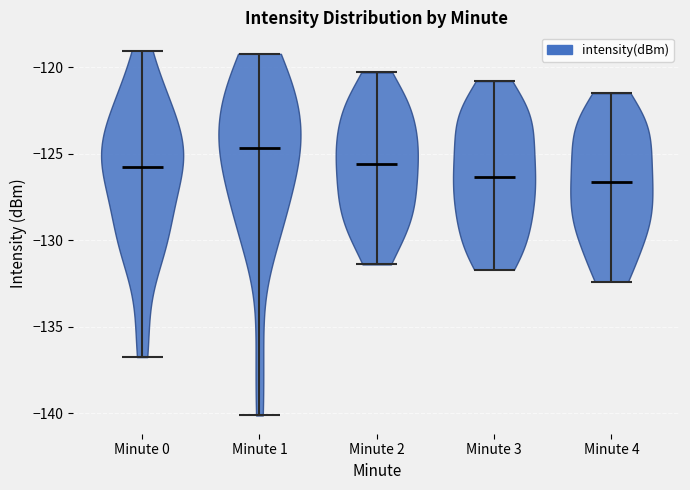

Reading left to right, read every violin against the y-axis: where its median line is, and the lowest and highest points it reaches. The values are not printed on the chart, so give them approximately, as read against the axis.

Minute 0: median line -126.0, lowest point -137.0, highest point -119.0
Minute 1: median line -124.5, lowest point -140.0, highest point -119.0
Minute 2: median line -125.5, lowest point -131.5, highest point -120.5
Minute 3: median line -126.5, lowest point -131.5, highest point -121.0
Minute 4: median line -126.5, lowest point -132.5, highest point -121.5